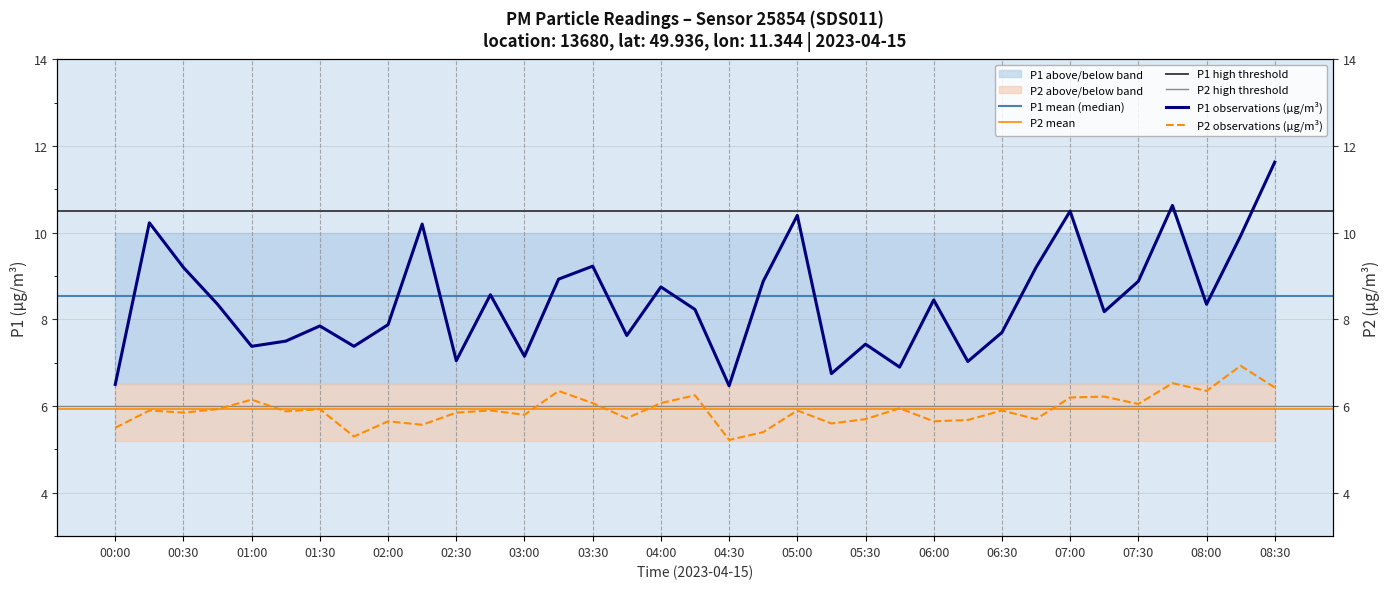

What is the greatest value displayed?

11.6